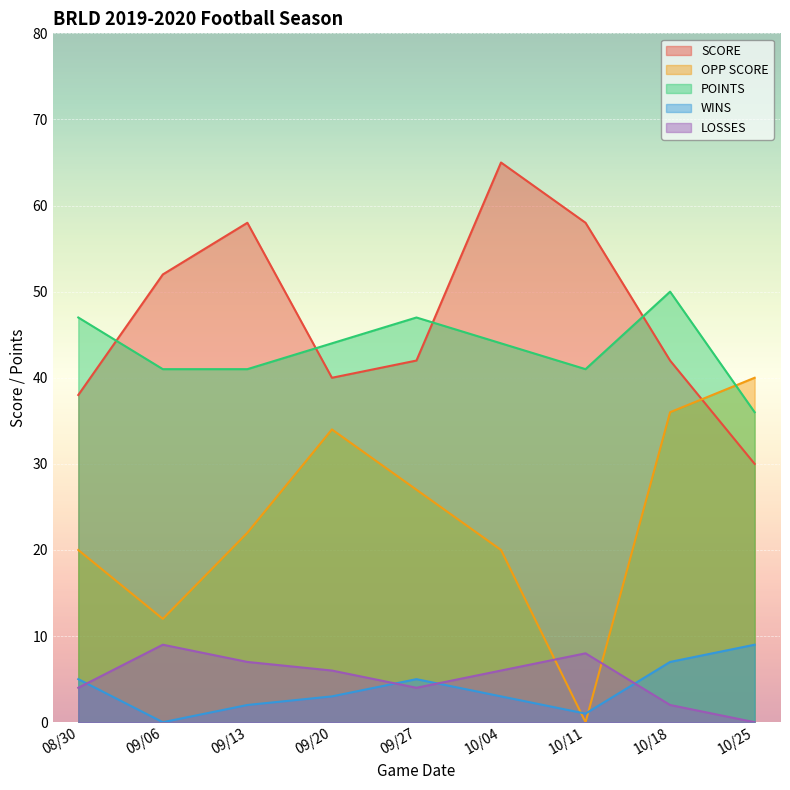

At which category is the sum across all series the highest?

10/04